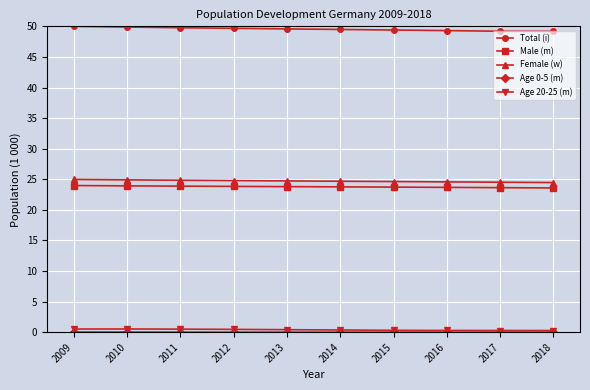

What is the minimum value for Female (w)?

24.5